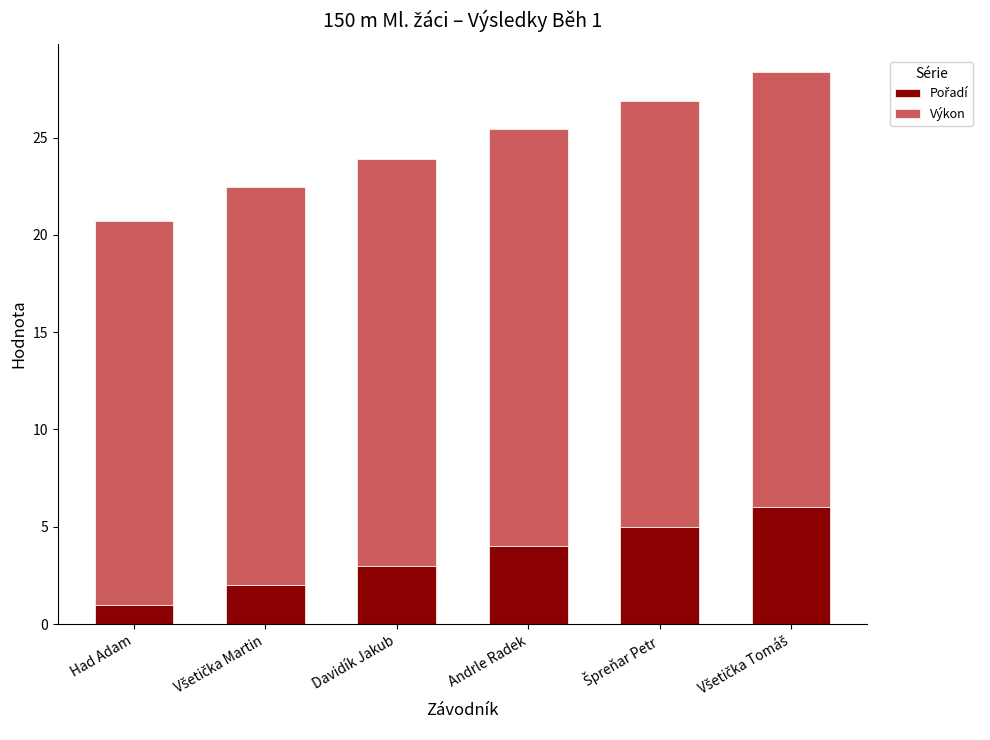

Count the number of data series in this chart.

2